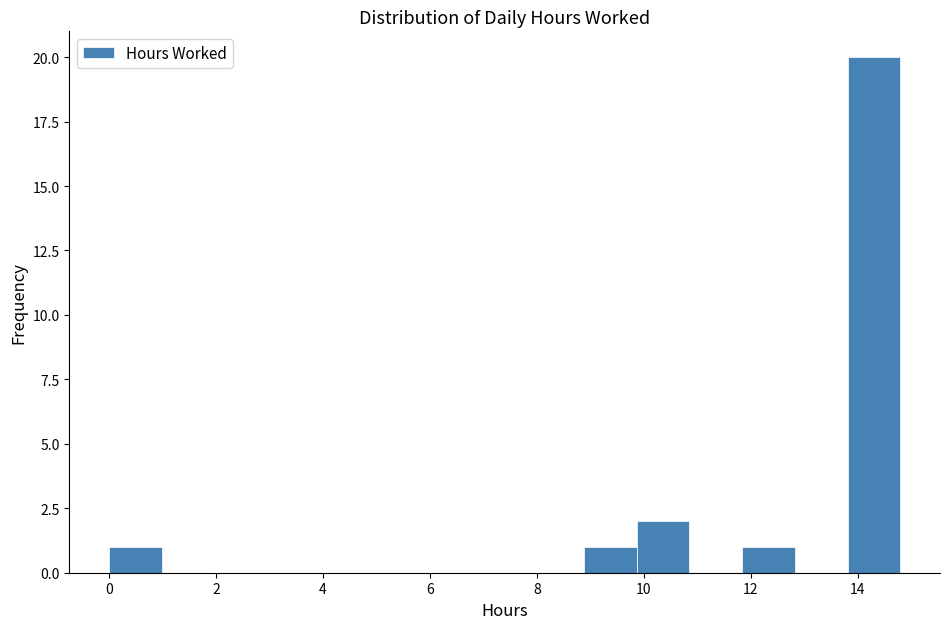

What is the height of the bar covering 8.8 to 9.8 on the x-axis? Neither the bar edges nor the heights are printed on the chart, so give them approximately, as read against the axes.

1